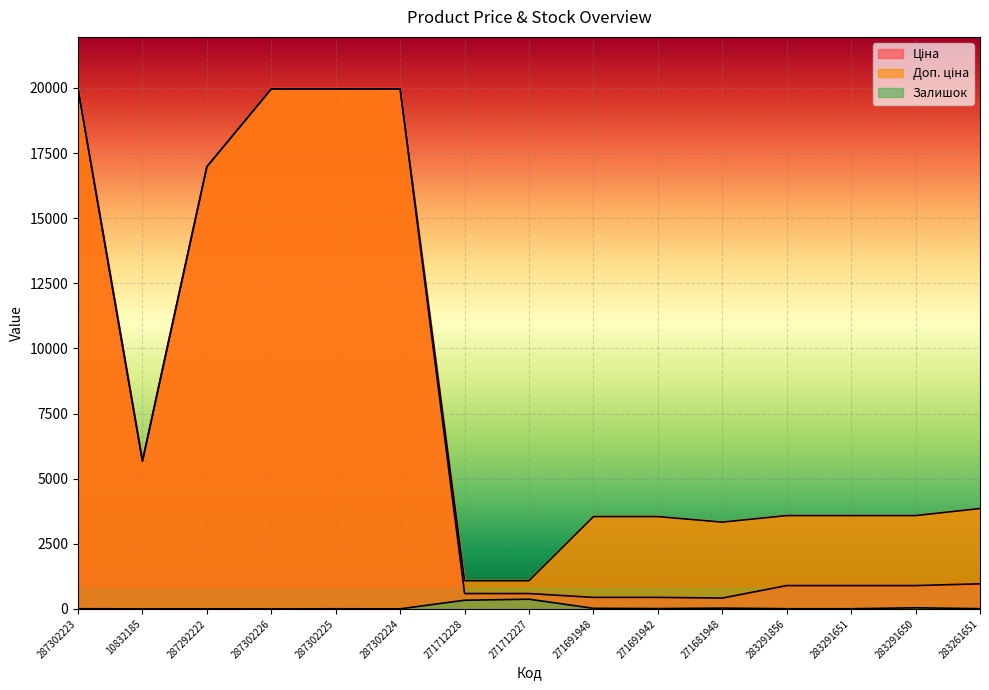

Rank the series at 271681948 from lowest to highest value.

Залишок, Ціна, Доп. ціна